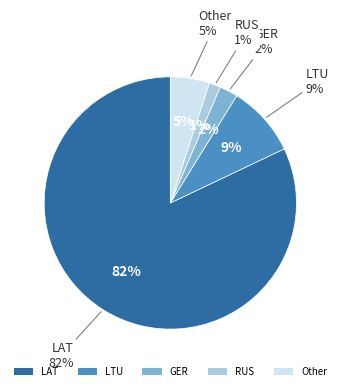

The RUS slice represents 1% of the pie. True or false?

True